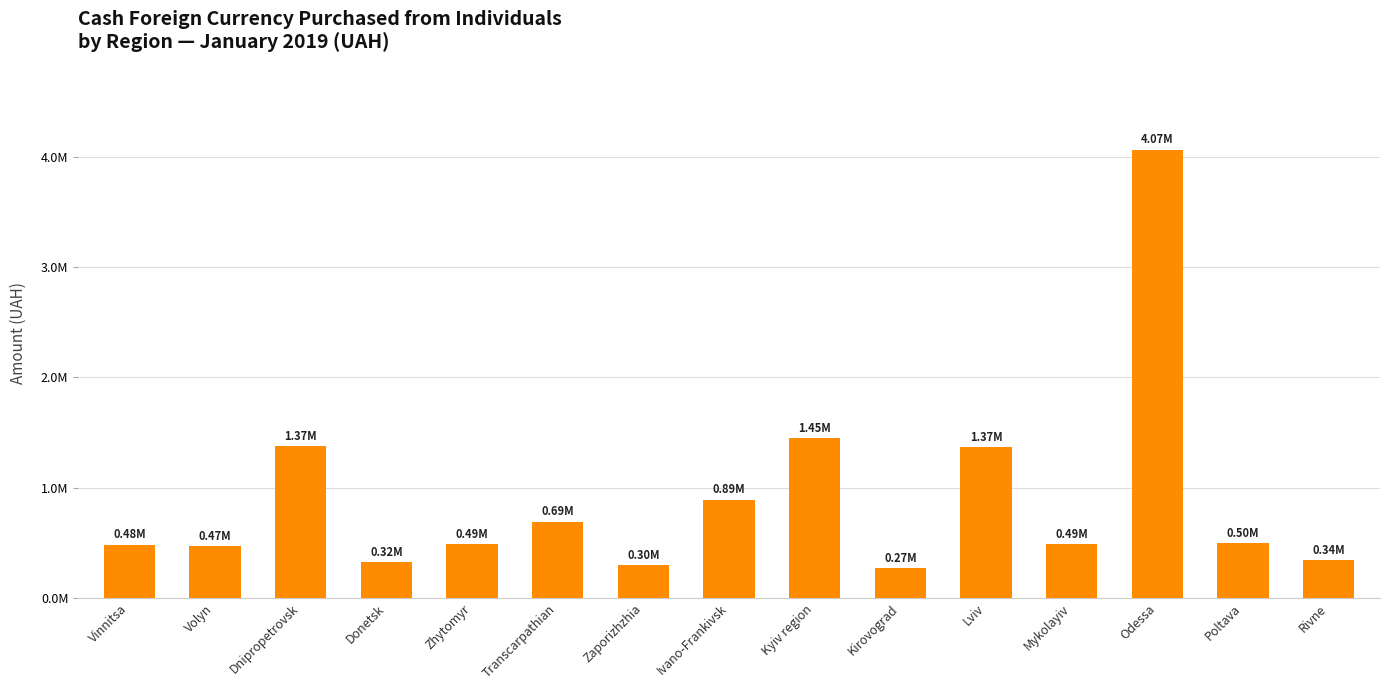

List the labels in order of value, largest first.

Odessa, Kyiv region, Dnipropetrovsk, Lviv, Ivano-Frankivsk, Transcarpathian, Poltava, Mykolayiv, Zhytomyr, Vinnitsa, Volyn, Rivne, Donetsk, Zaporizhzhia, Kirovograd